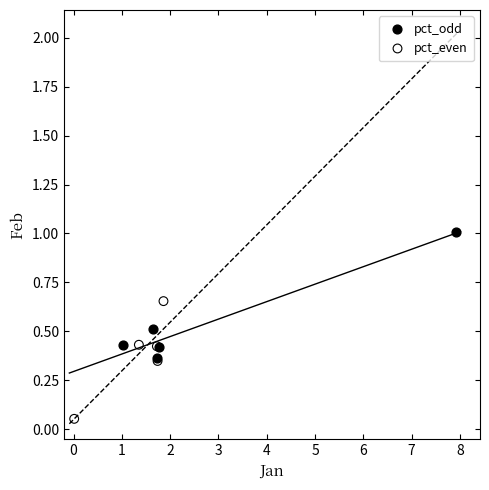

Which series contains the lowest Y value?

pct_even